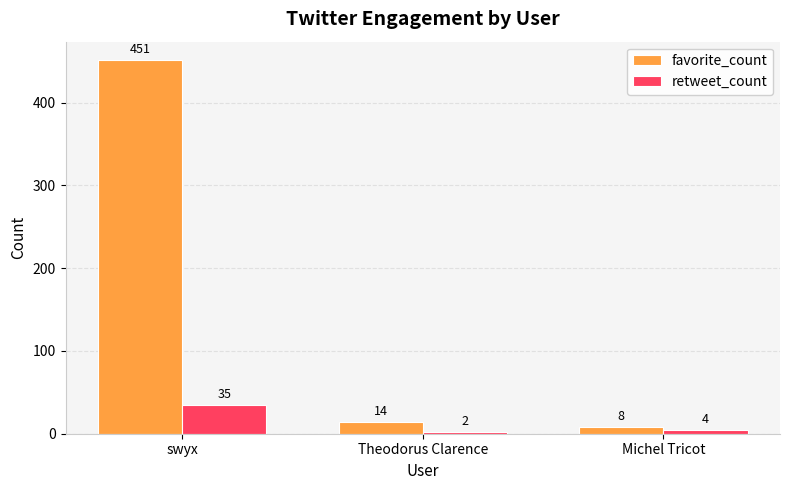

Reading left to right, what are all the values shown in this chart?

favorite_count: 451	14	8
retweet_count: 35	2	4